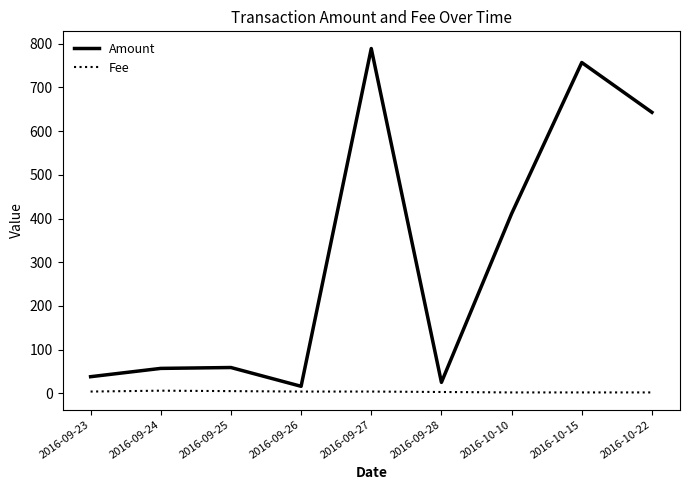

What value does the Fee series have at 2016-09-25?

5